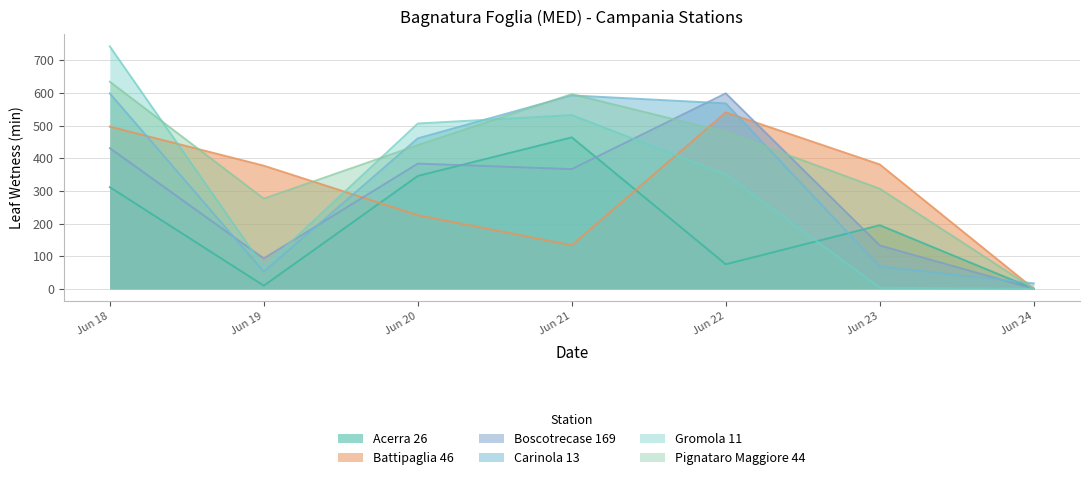

What is the total value across all series at Jun 18?

3216.3